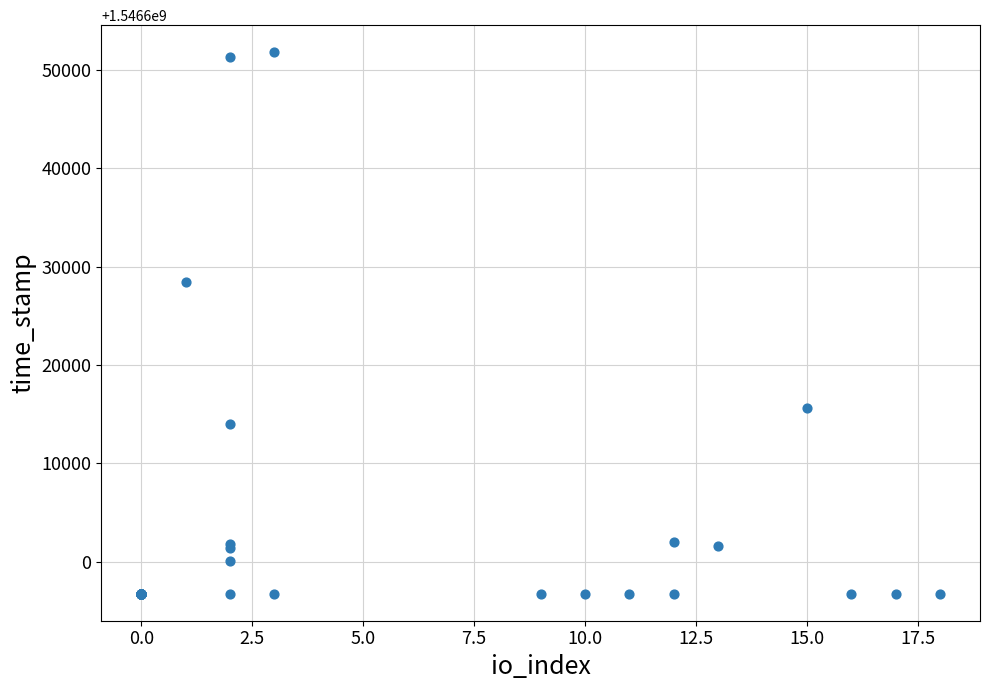

What Y value in the scatter plot is closest to 1546624266?

1546628408